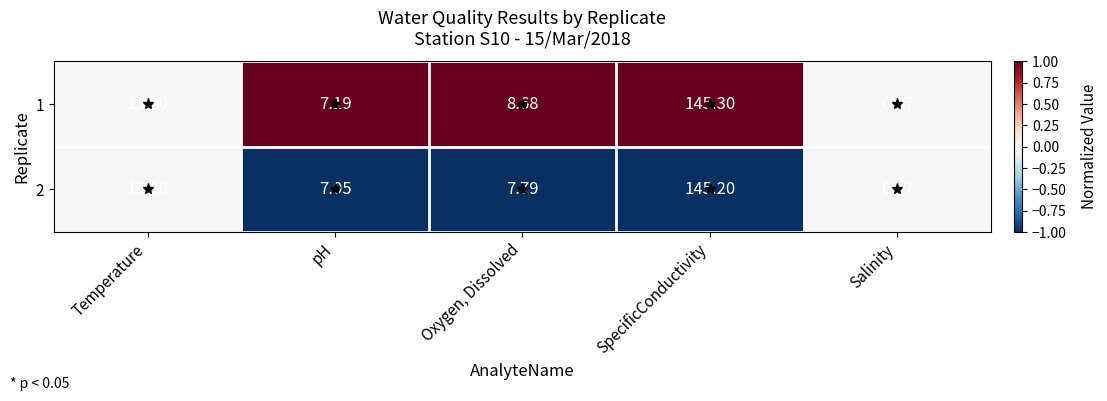

At how many categories does at least one series exceed 0?

5